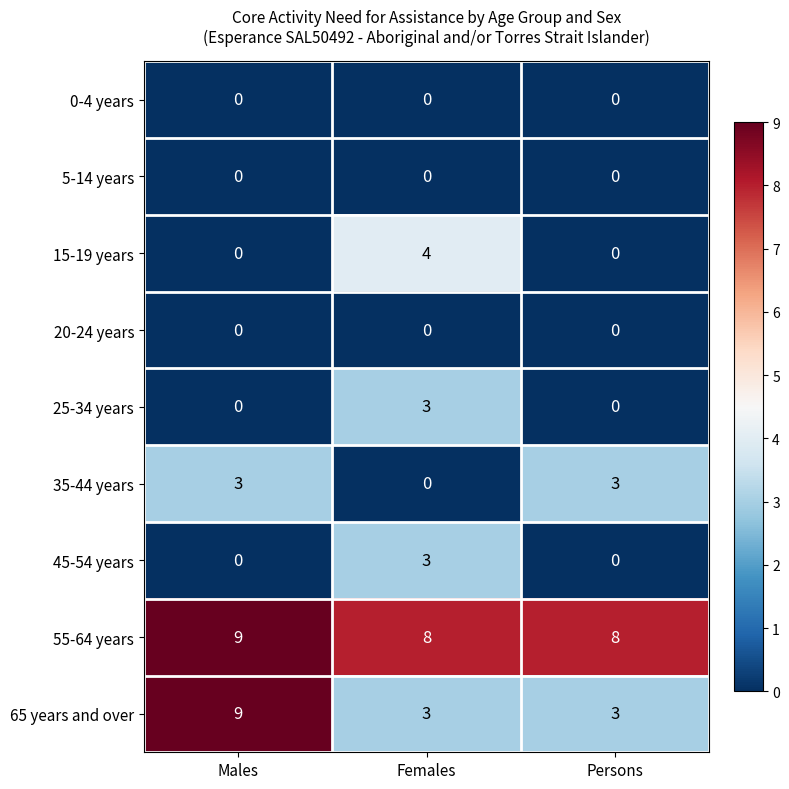

What value does the 65 years and over series have at Persons?

3